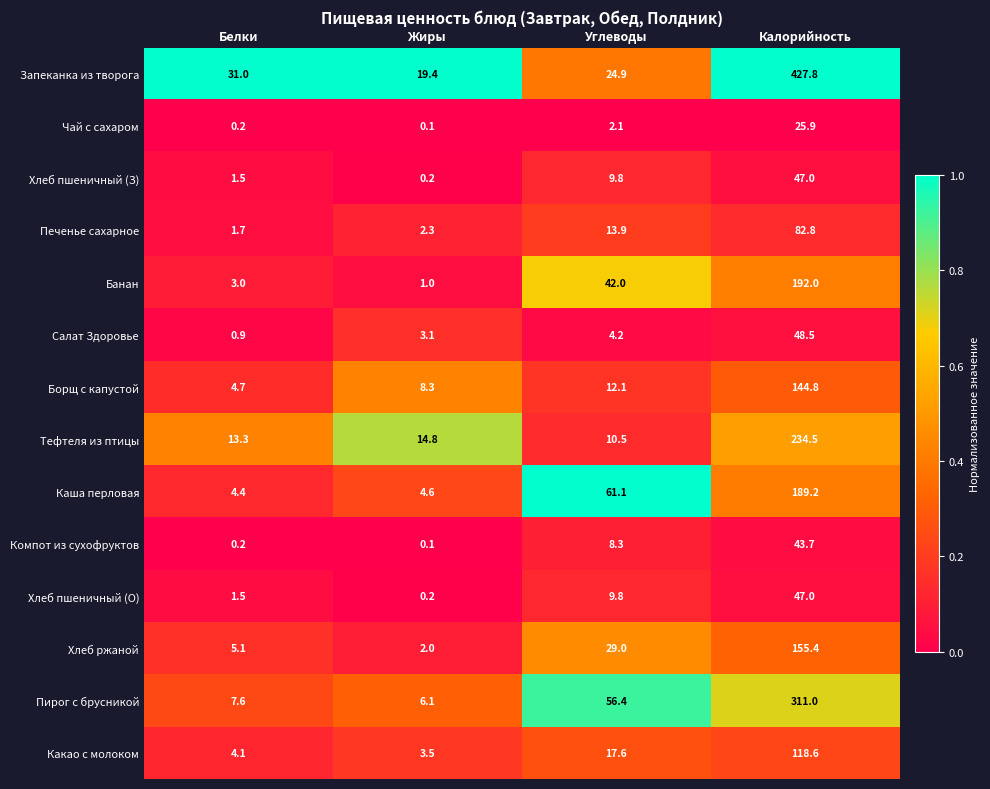

What is the sum of all Борщ с капустой values?

169.9